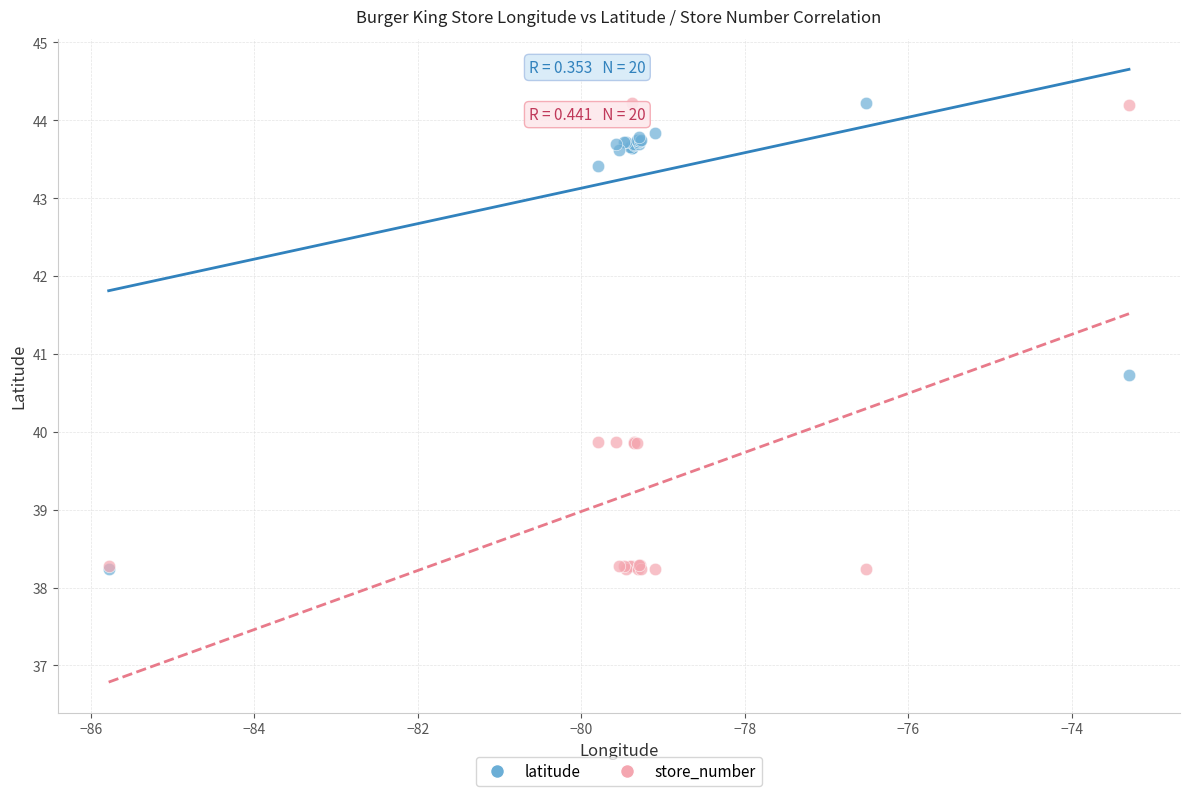

In the latitude series, what Y value is closest to 41?

40.7